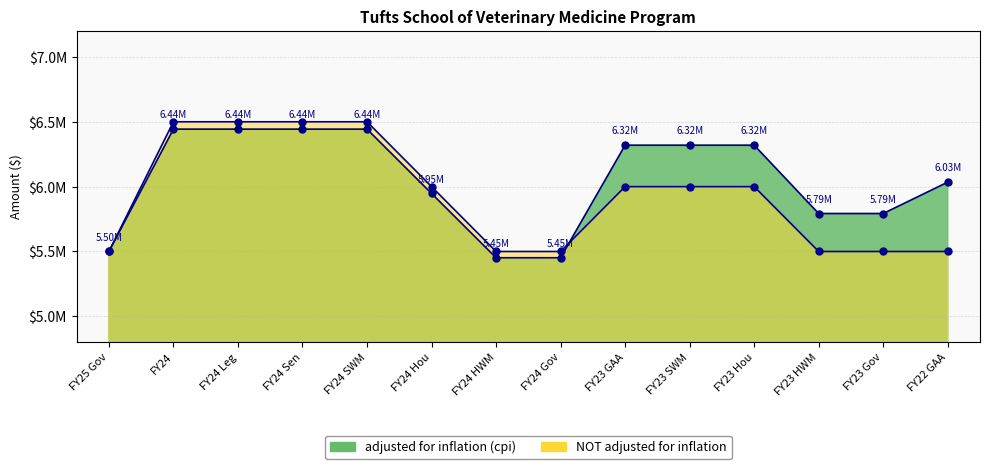

The value of adjusted for inflation (cpi) at FY24 SWM is 6443041. True or false?

True